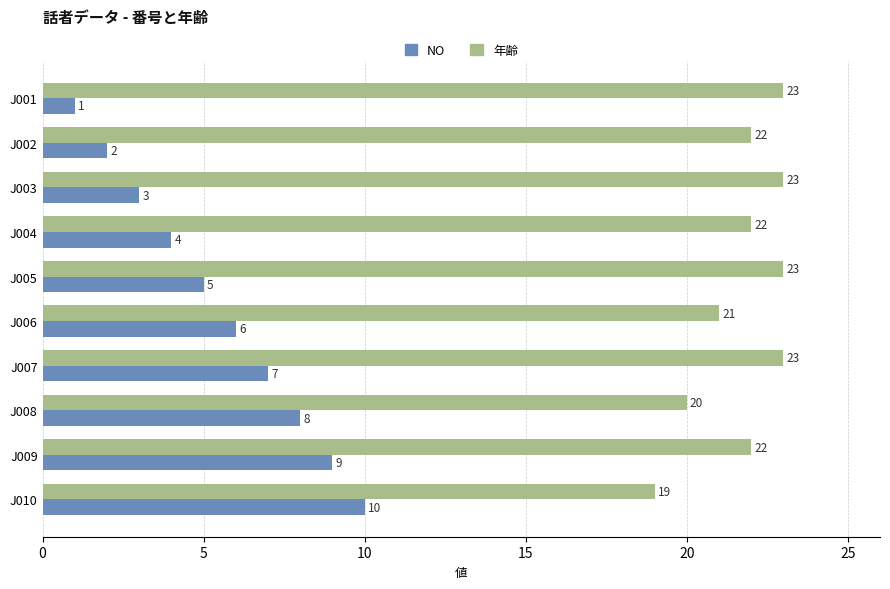

What are all the series names shown in the legend?

NO, 年齢